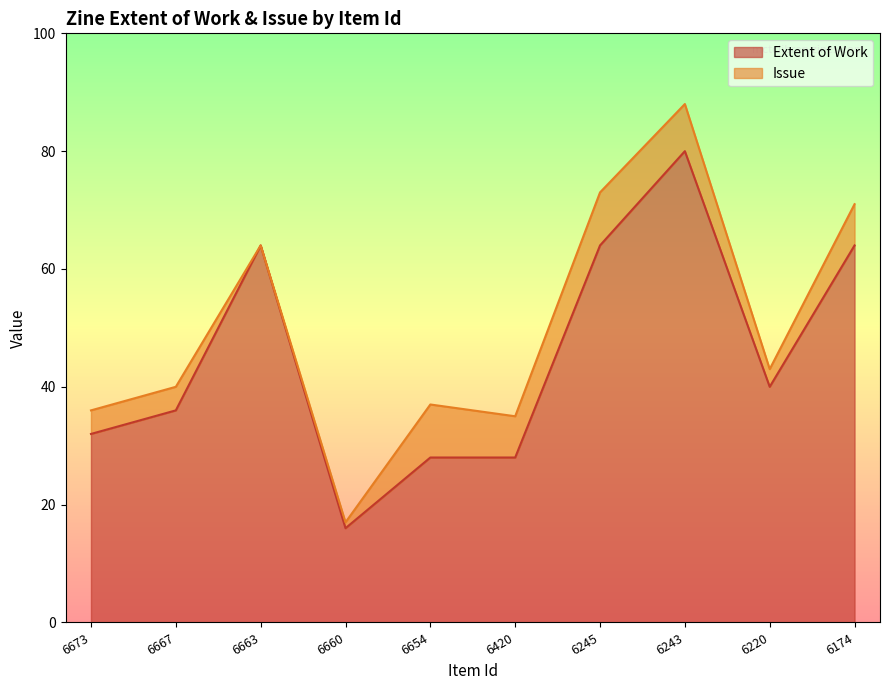

What value does the data have at 6667, to the nearest 5?

35